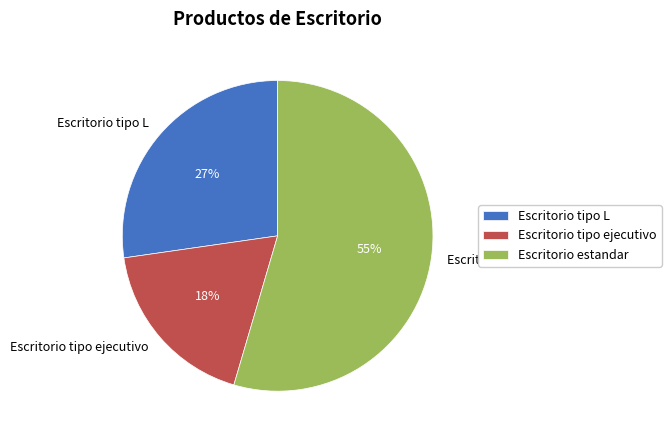

To the nearest percent, what portion does Escritorio estandar represent?

55%